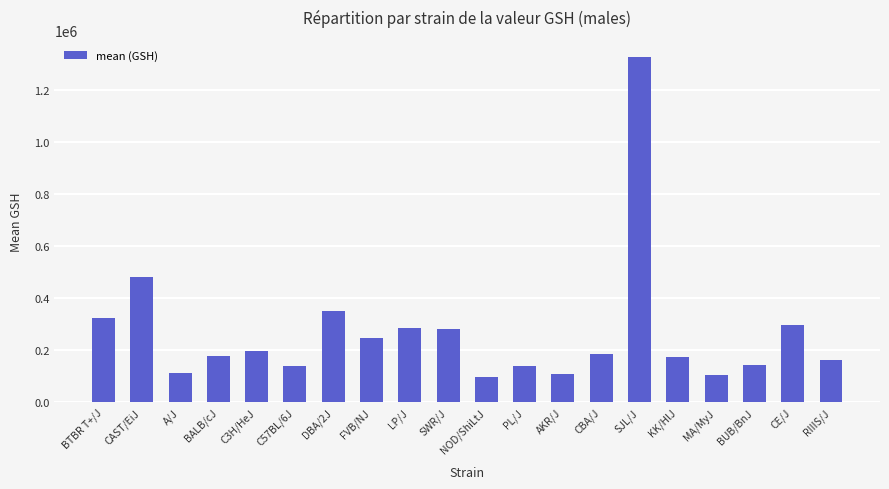

True or false: the data shows 322695 at BTBR T+/J.

True